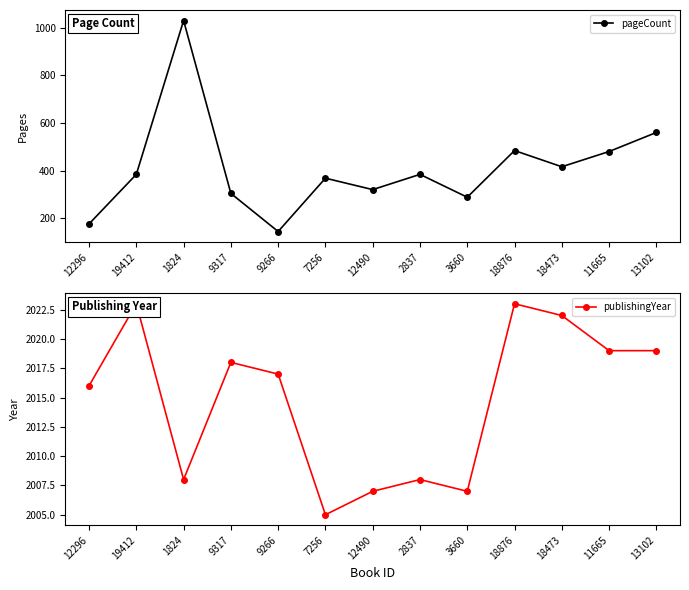

What is the highest value of the publishingYear series?

2023